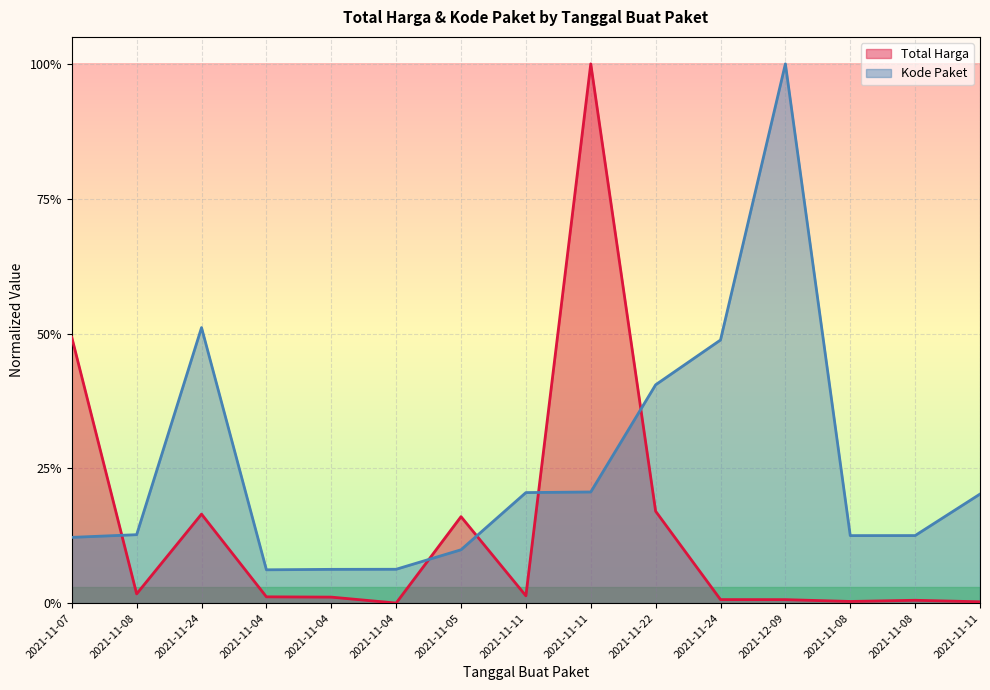

In Kode Paket, how many points are higher than both neighbors (excluding endpoints)?

2